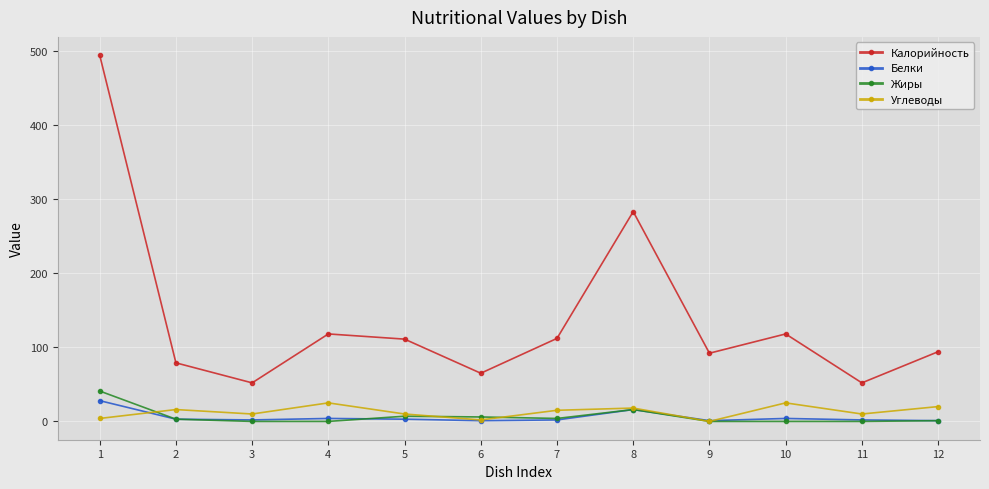

What is the difference between the second highest and second lowest values in the Углеводы series?

23